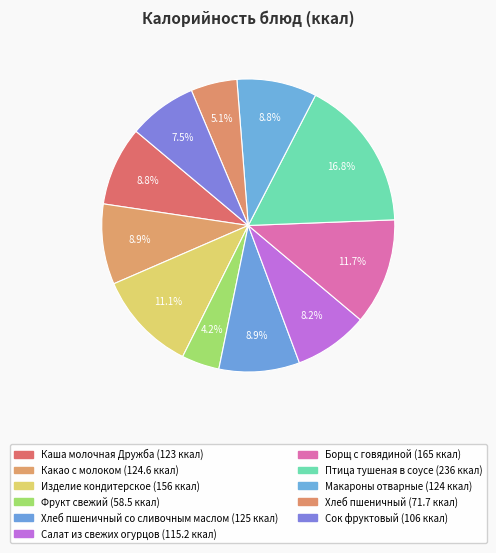

What is the largest slice in the pie chart?

Птица тушеная в соусе